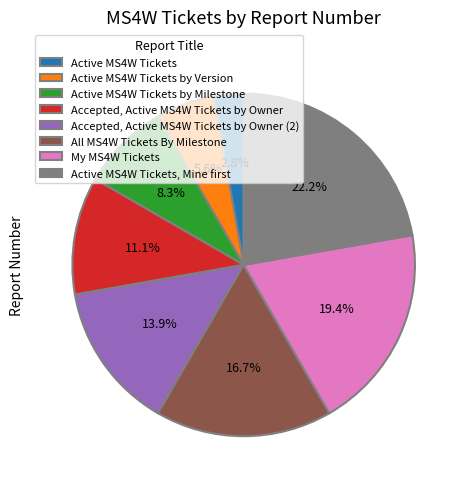

Which slice is the smallest?

Active MS4W Tickets